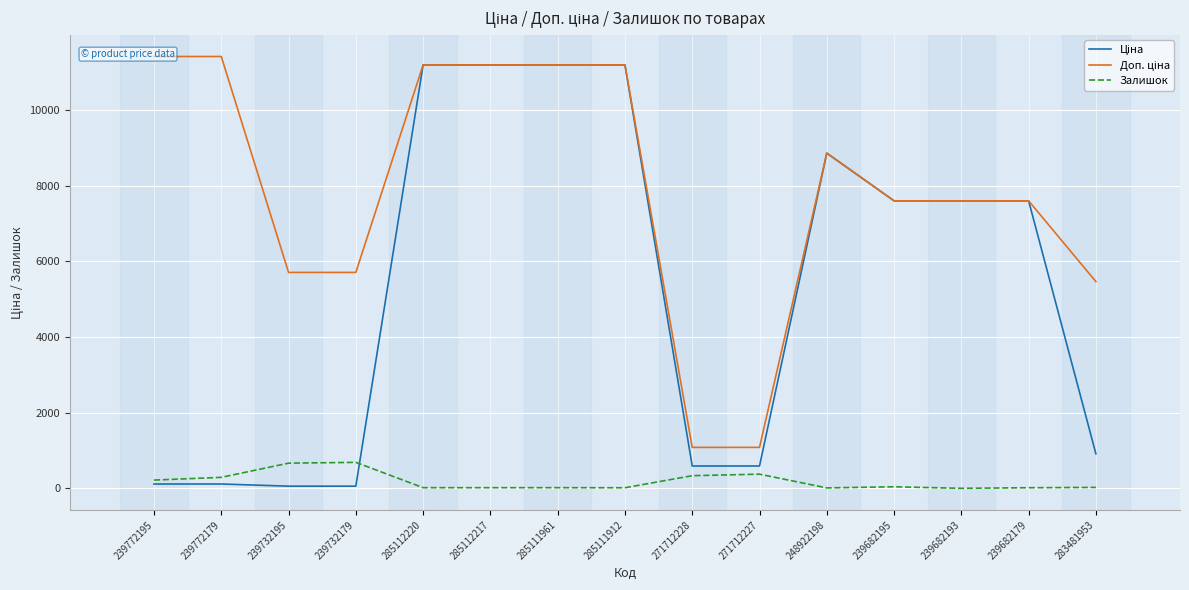

The Залишок series shows 11.0 at 248922198. True or false?

True